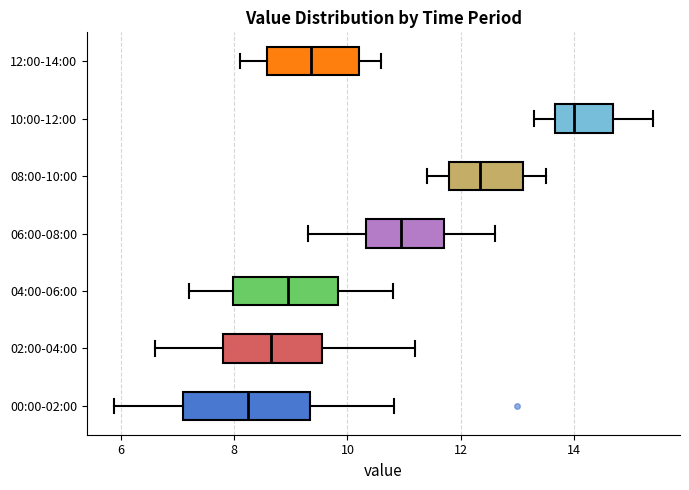

Which box's median line is the furthest to the left?

00:00-02:00